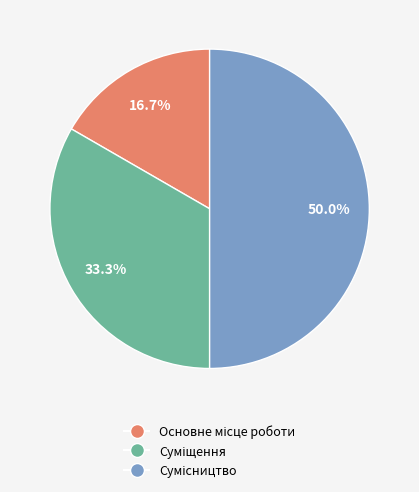

Which category has the smallest portion of the pie?

Основне місце роботи